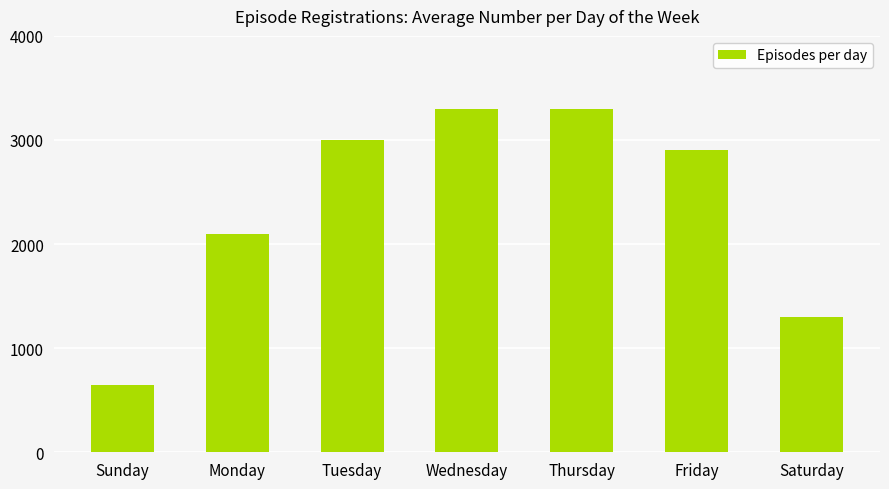

Count the number of data series in this chart.

1